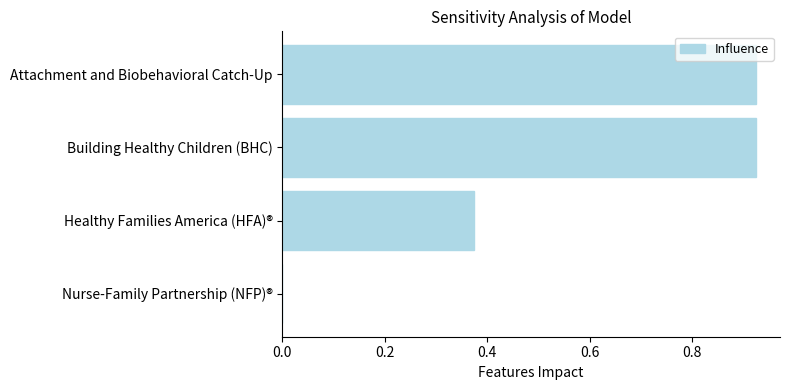

What is the sum of all values?

2.2